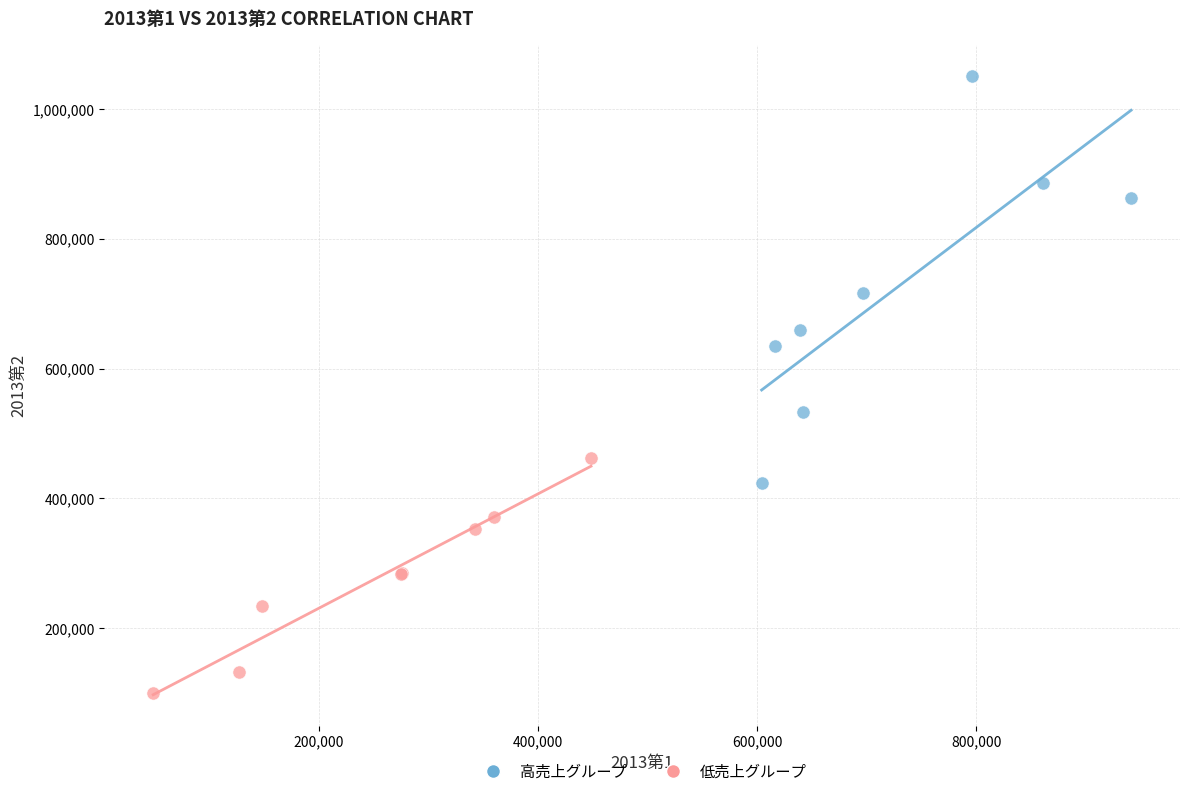

Which series reaches the minimum Y coordinate?

低売上グループ